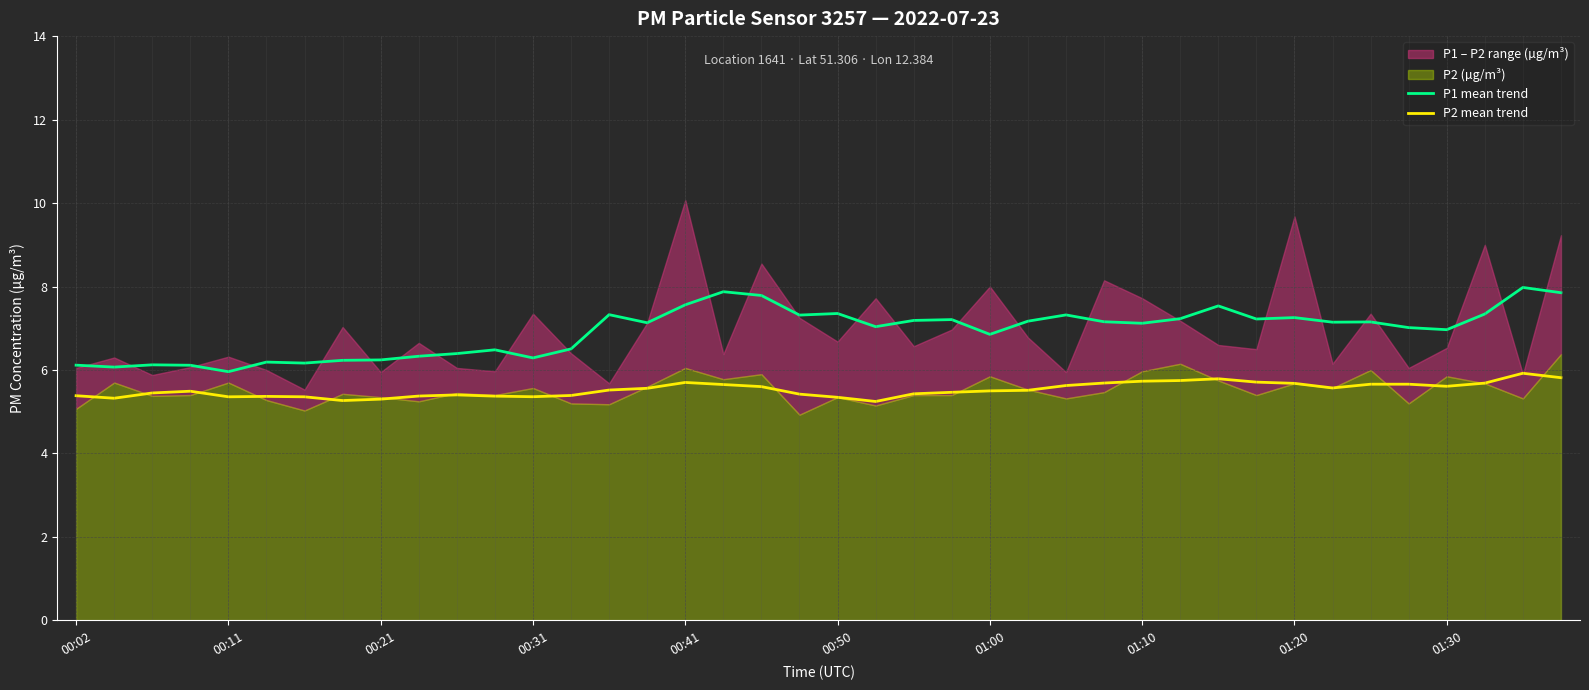

Is the value of P1 mean trend at 38 greater than the value of P2 mean trend at 14?

Yes